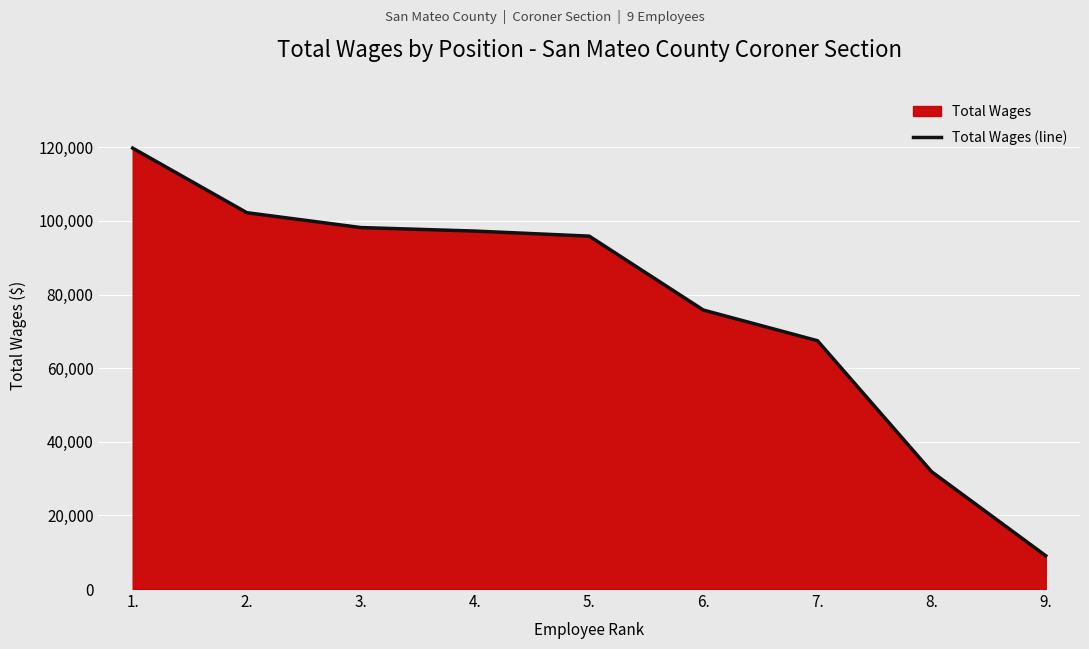

True or false: there are more than 0 points higher than both neighbors.

False